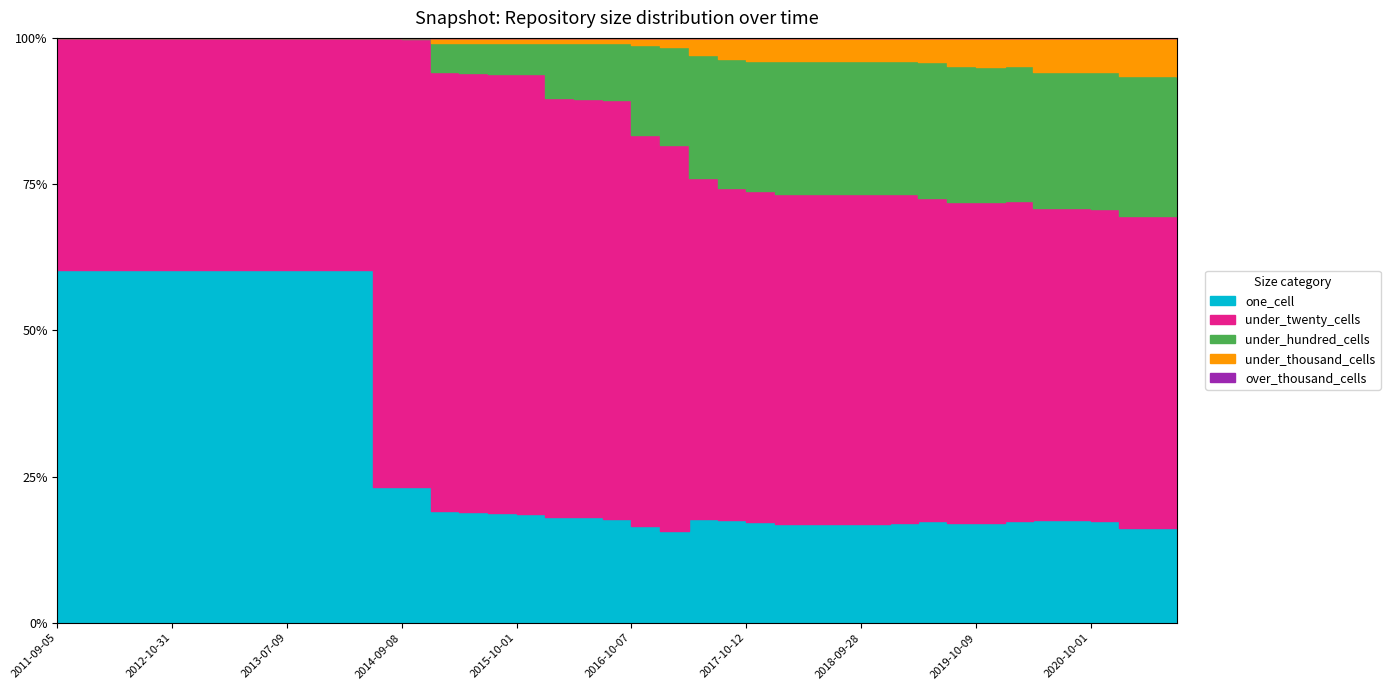

What is the label of the 29th point from the left?

2018-09-28